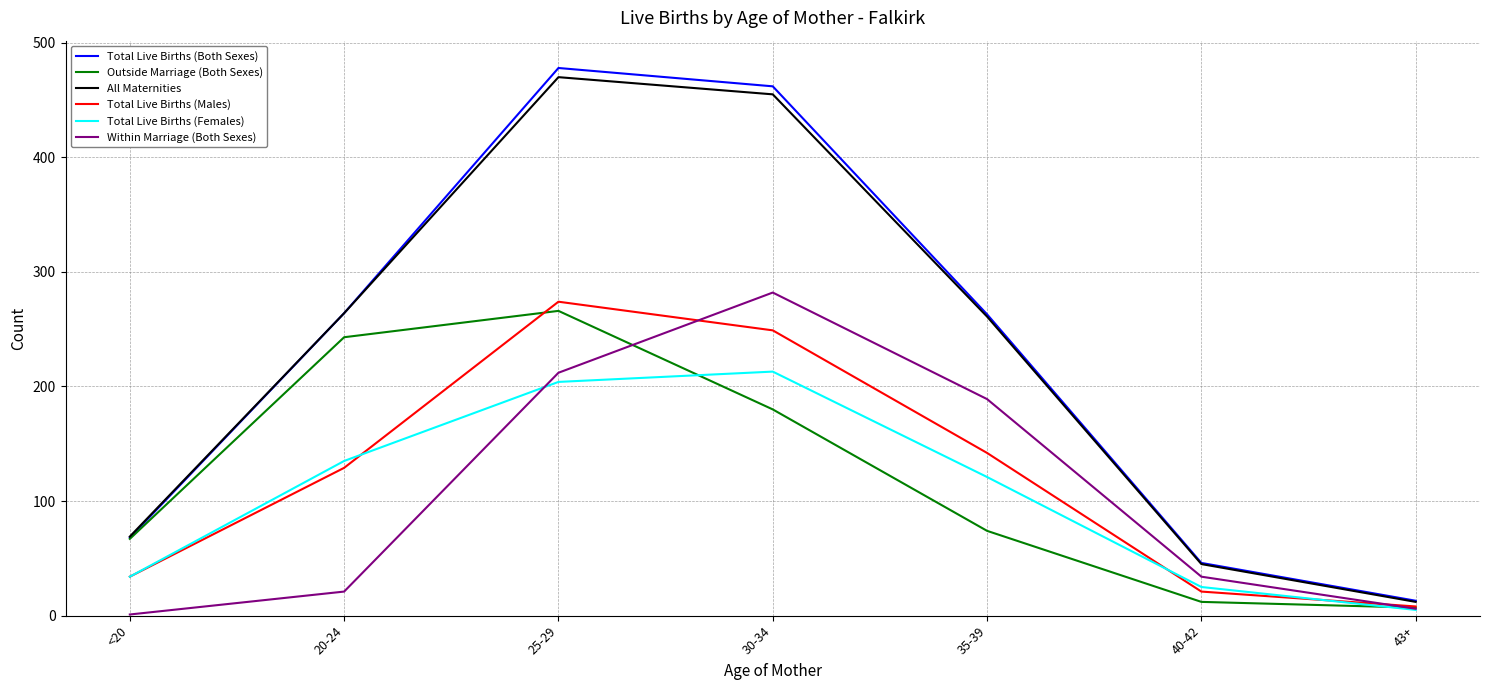

True or false: Total Live Births (Males) and Total Live Births (Both Sexes) cross at least once.

False